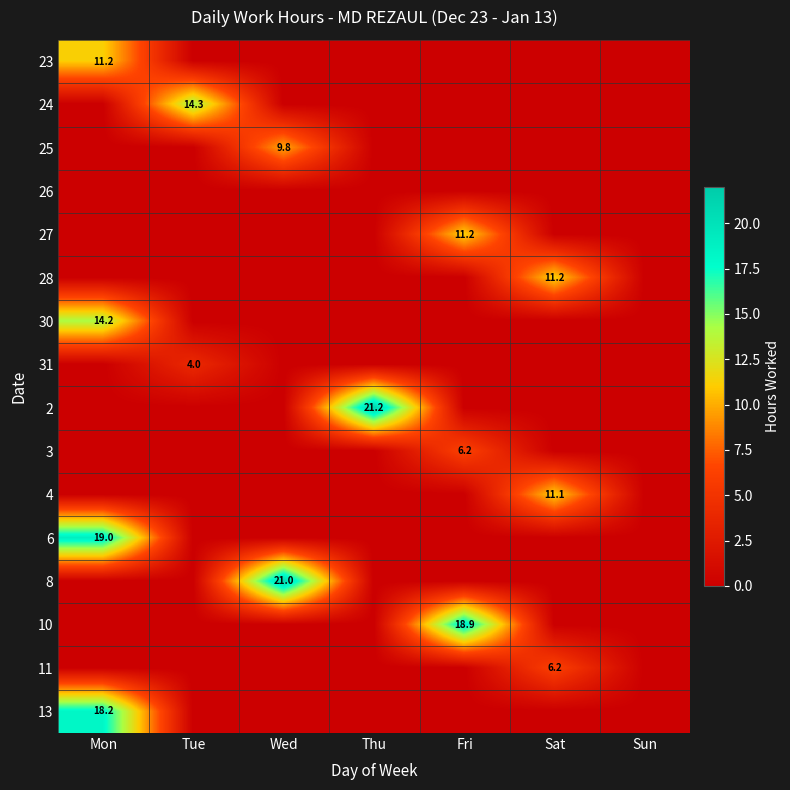

Is it true that 11 equals 6.2 at Sat?

True